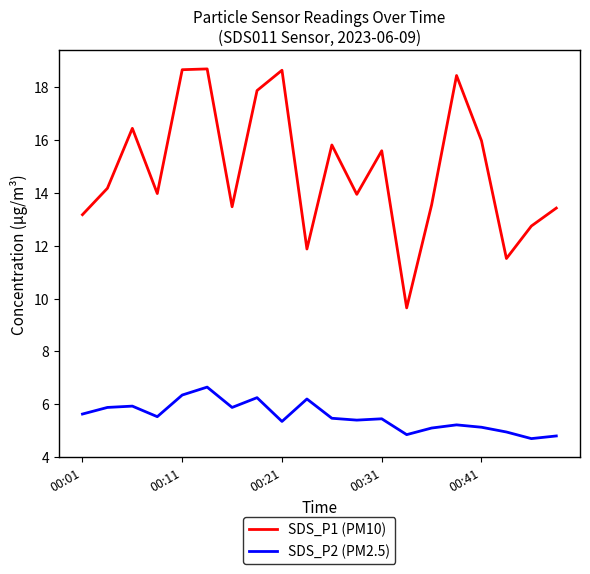

What is the minimum value shown in the chart?

4.7